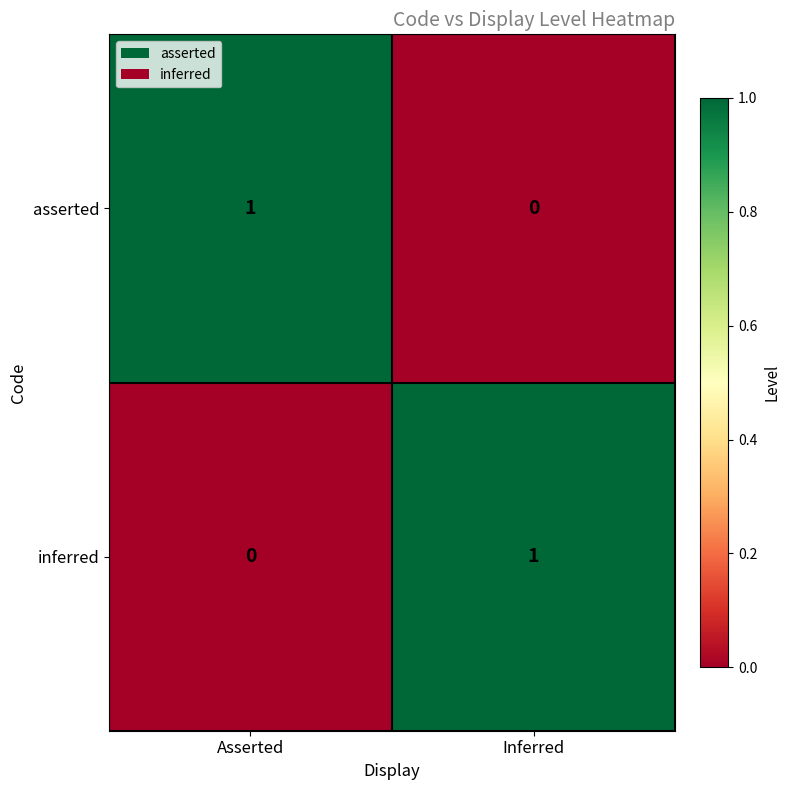

At which label does inferred reach its peak?

Inferred